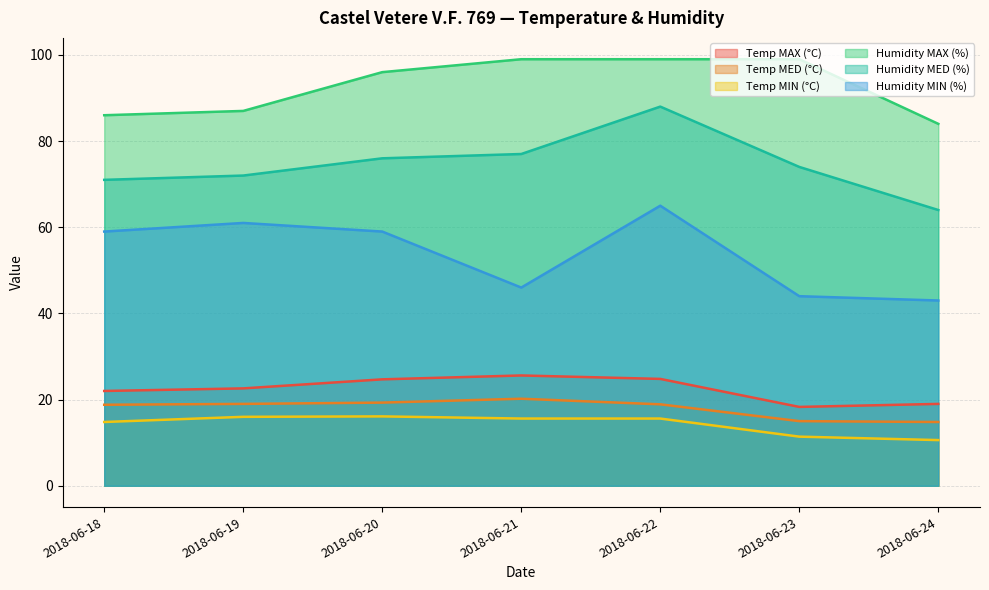

What is the value of the Temp MIN (°C) point at the 7th from the left?

10.6